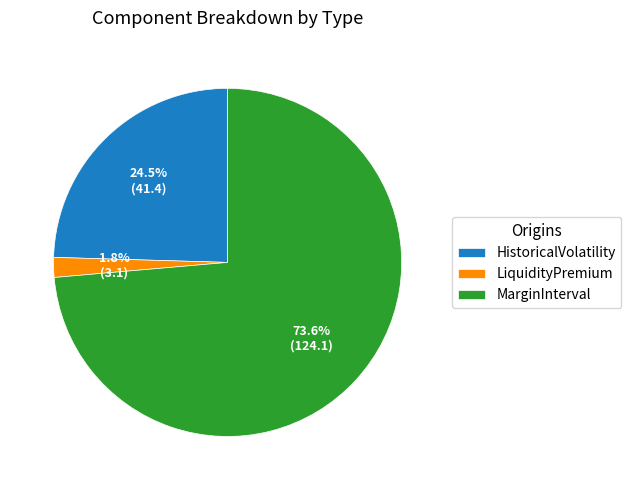

To the nearest percent, what percentage of the pie is LiquidityPremium?

2%